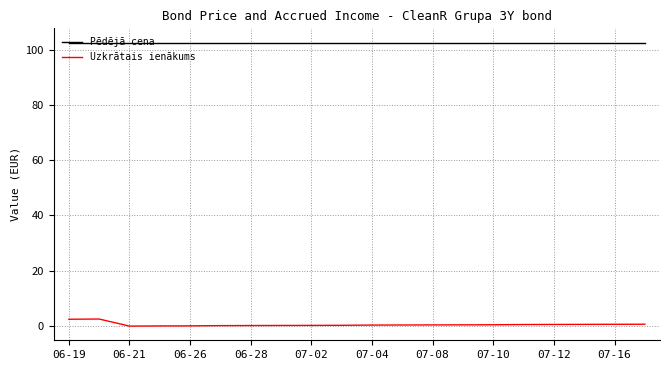

True or false: Uzkrātais ienākums and Pēdējā cena intersect in this chart.

False